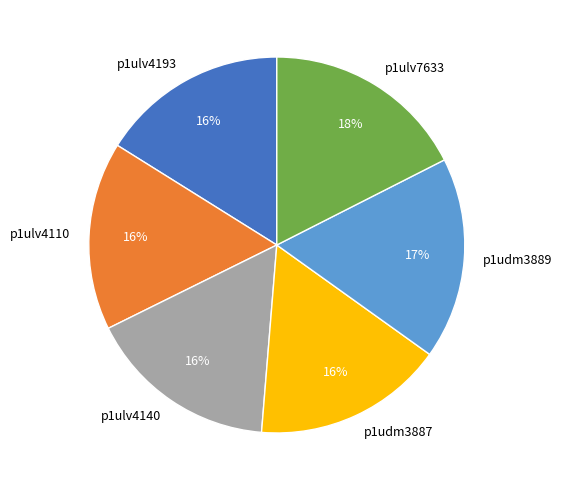

How many segments does this pie chart have?

6